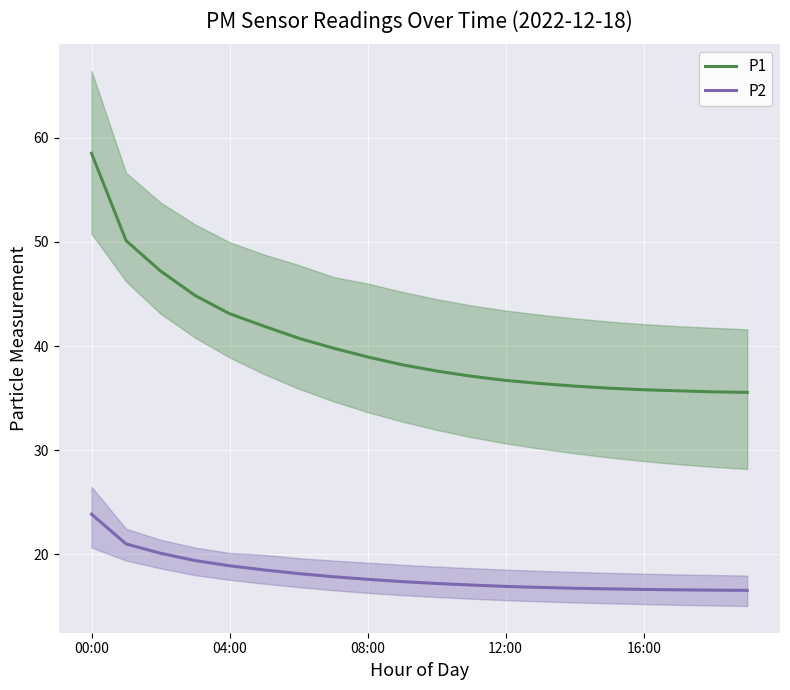

Rank the series by their maximum value, from lowest to highest.

P2, P1